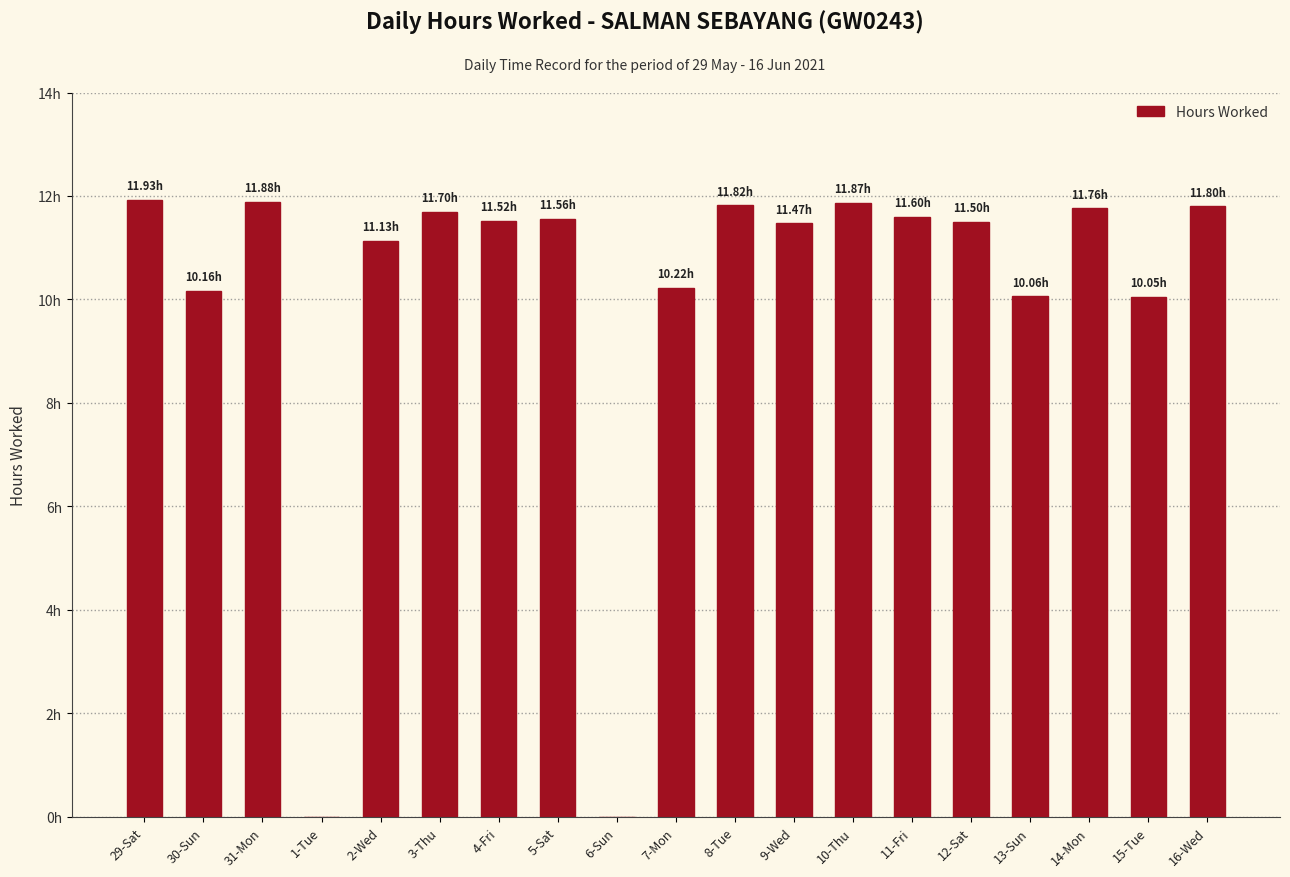

Are the bars horizontal?

No